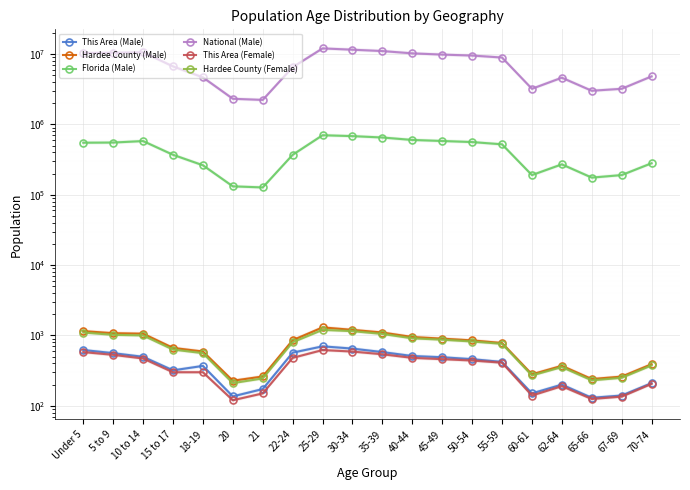

In Florida (Male), how many points are lower than both neighbors (excluding endpoints)?

3